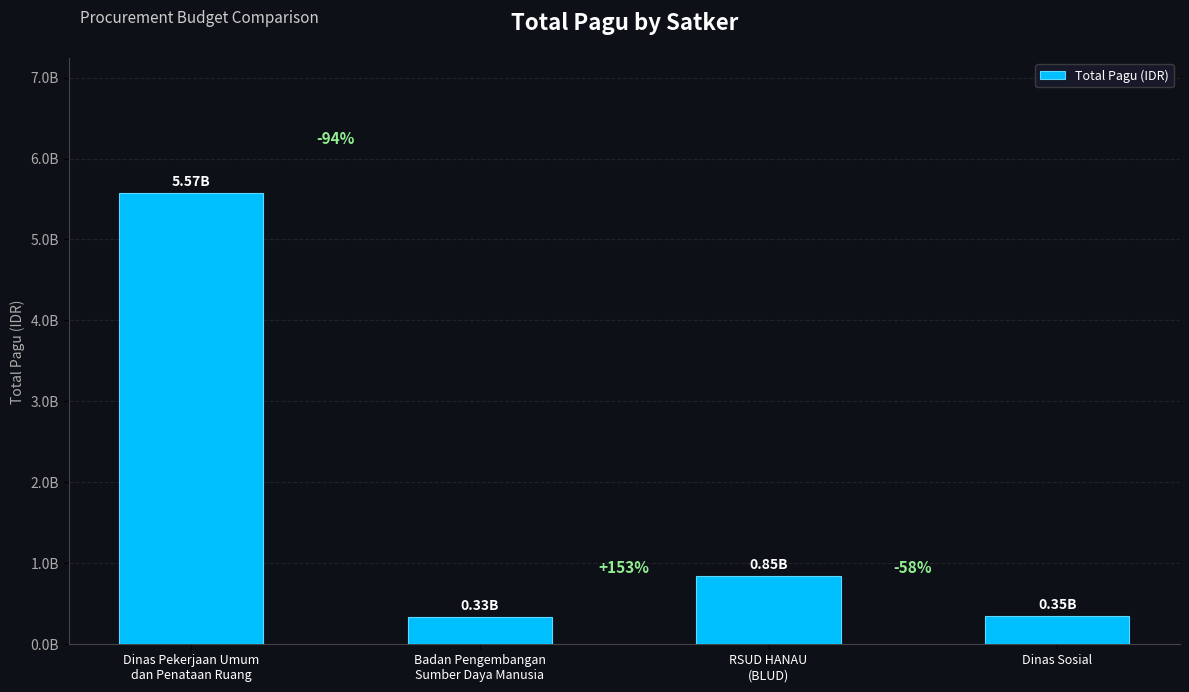

Reading left to right, extract all data points from this chart.

5572750000	334644031	846300000	353878000